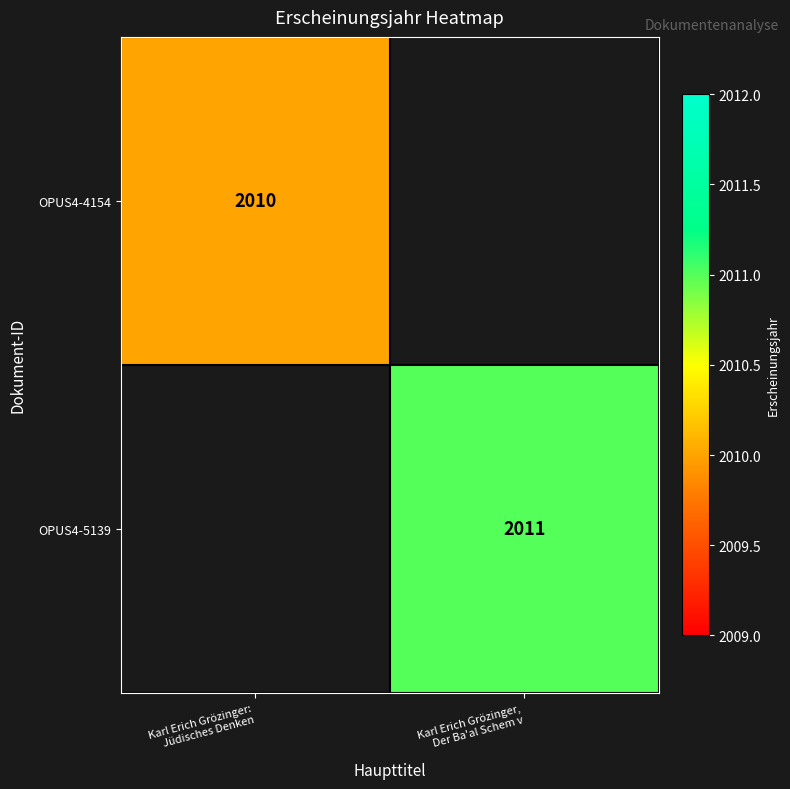

What is the total value across all series at Karl Erich Grözinger:
Jüdisches Denken?

2010